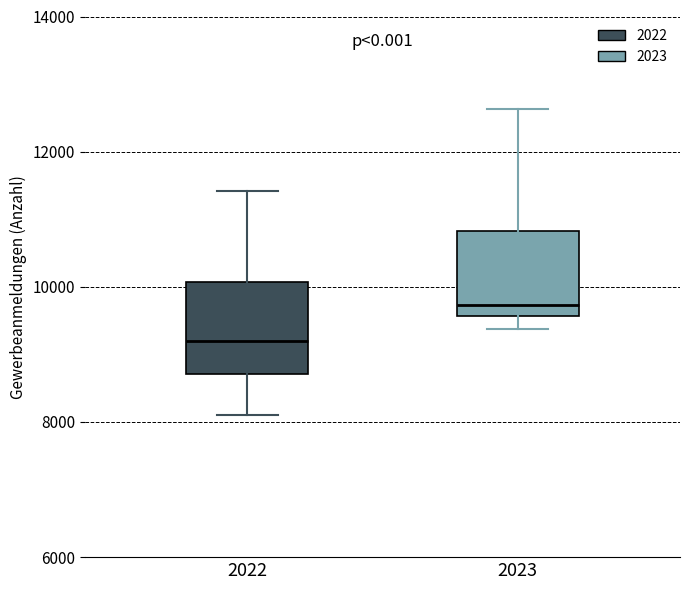

Where does the upper whisker of the box at x = 2023 end on the y-axis? The values are not printed on the chart, so give them approximately, as read against the axis.

12600